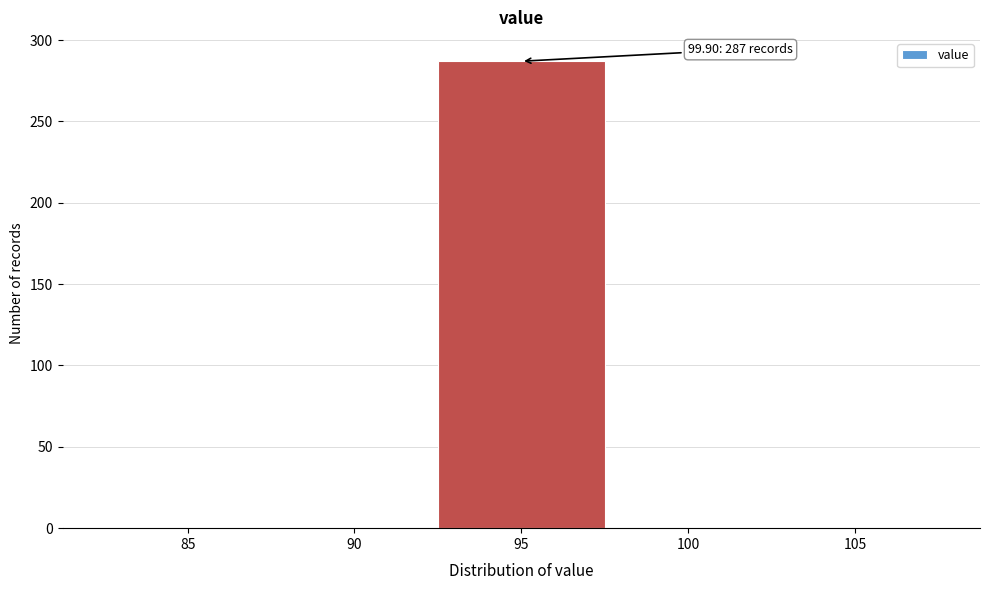

Reading left to right, list all the values displayed in this chart.

85=0	90=0	95=287	100=0	105=0